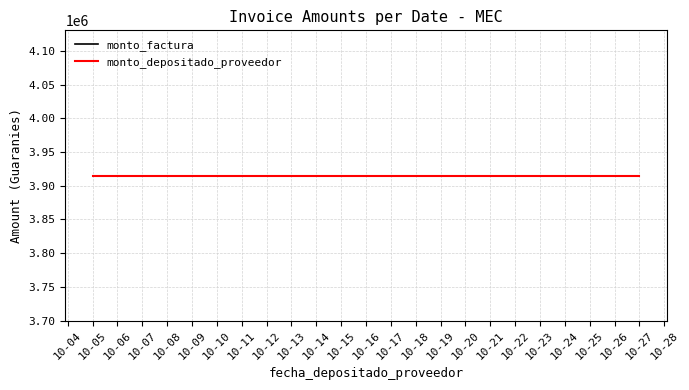

At which category does monto_depositado_proveedor reach its first local valley?

2010-10-27